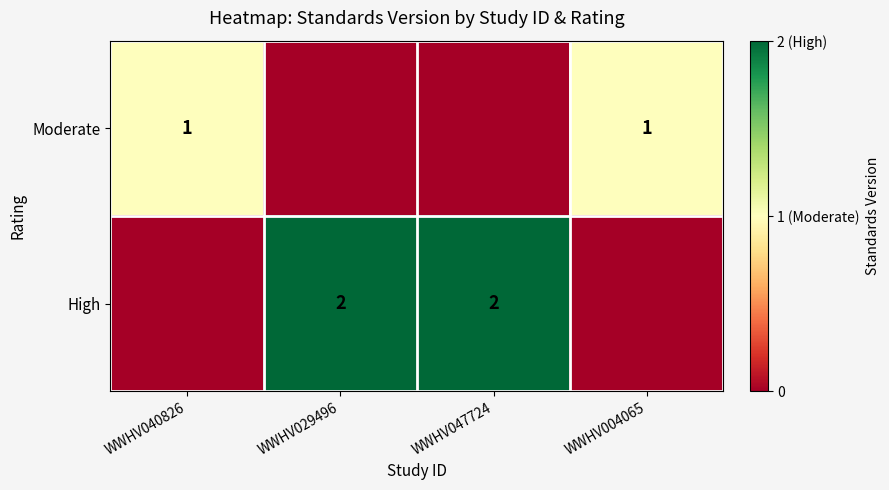

The High series shows 2 at WWHV029496. True or false?

True